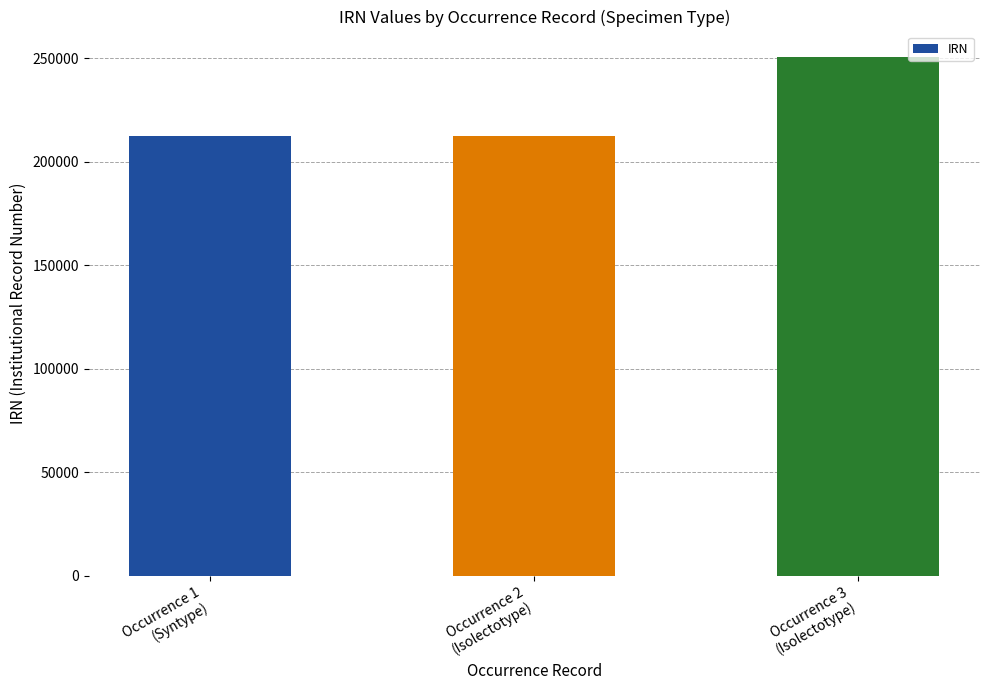

The chart shows a value of 375337 at Occurrence 1
(Syntype). True or false?

False